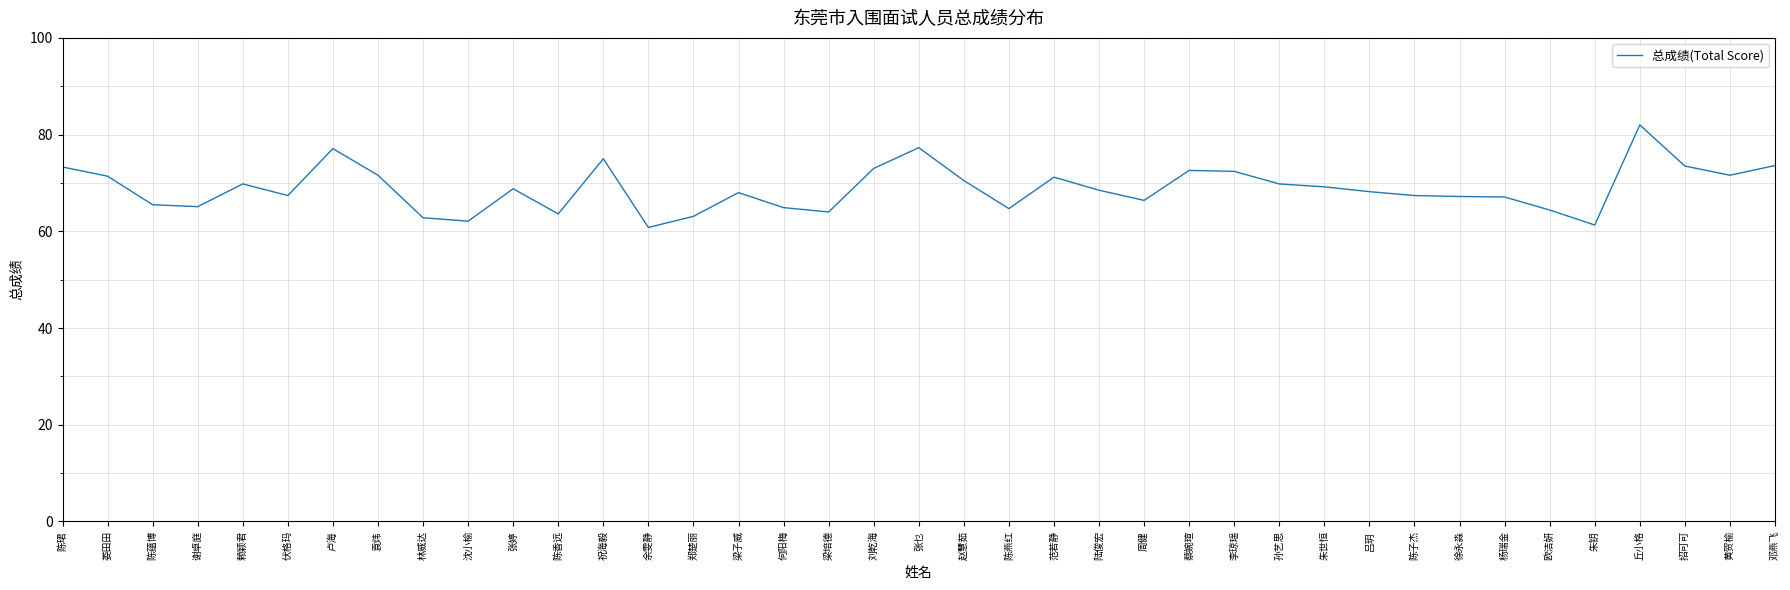

What position from the right is 陈蕴博?

37